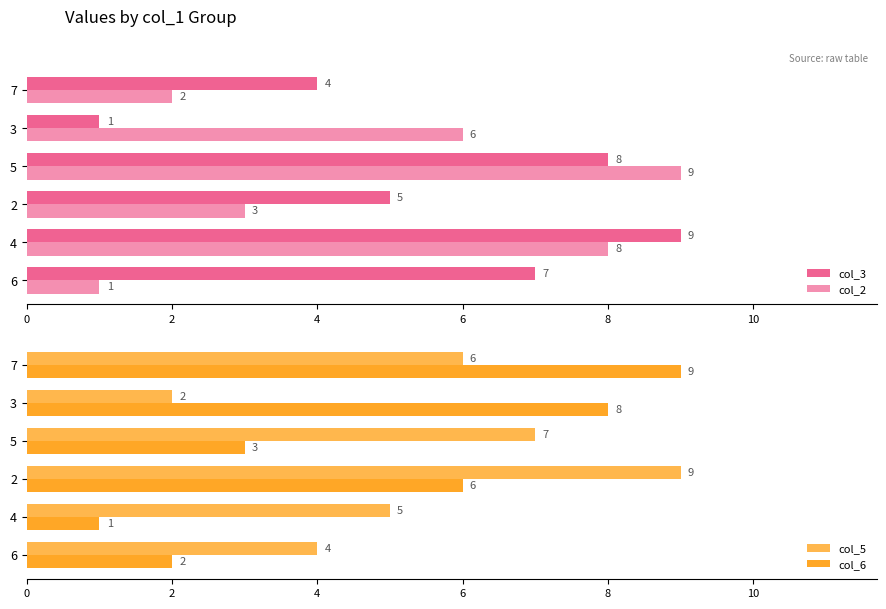

The col_2 series shows 13 at 6. True or false?

False